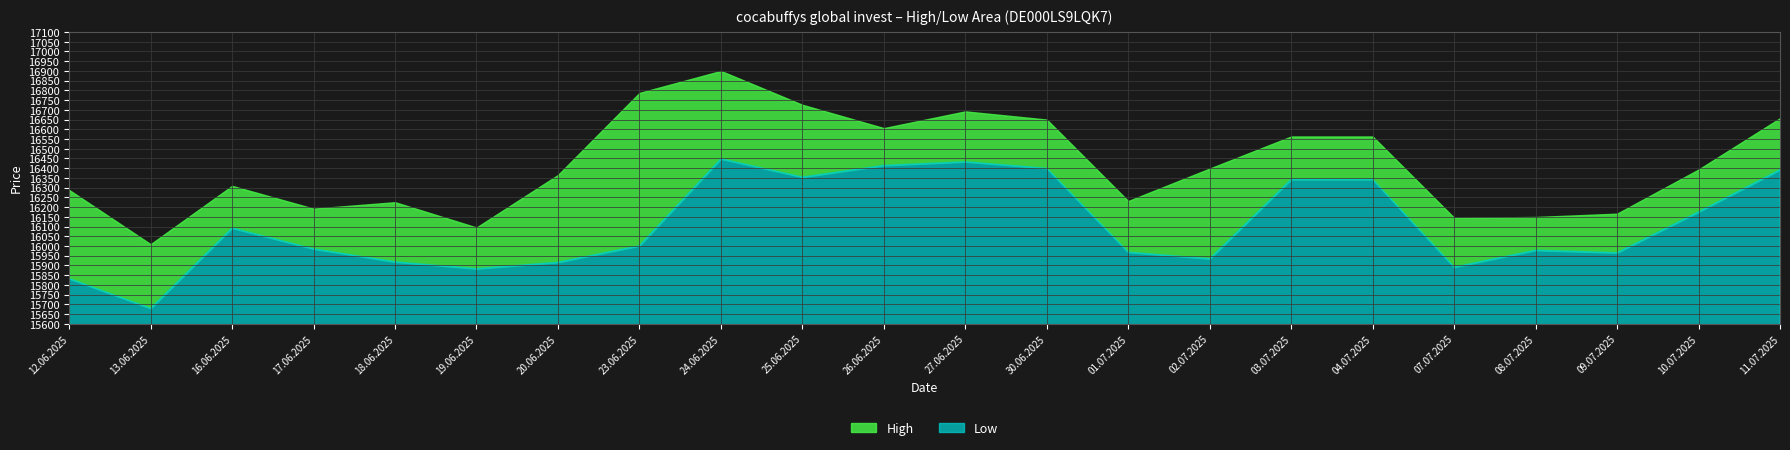

Is the value of High at 18.06.2025 greater than the value of Low at 26.06.2025?

No